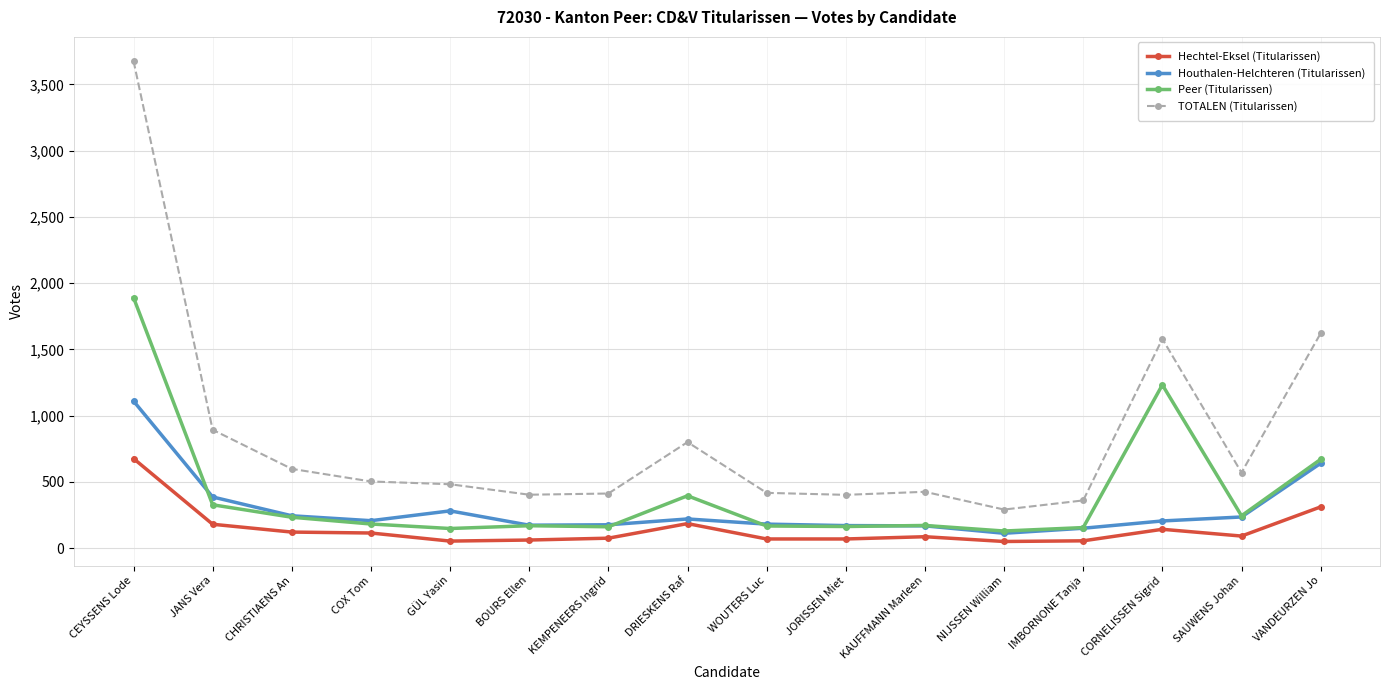

How many lines are shown in the chart?

4